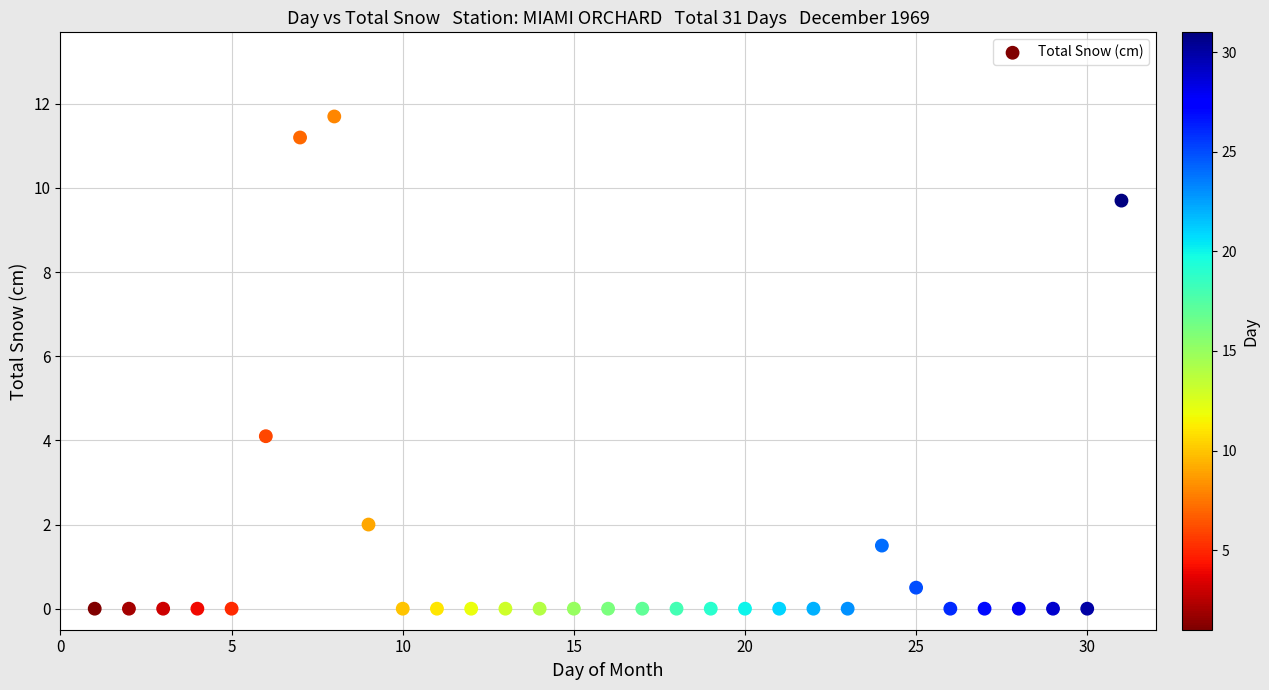

What Y value in the scatter plot is closest to 5?

4.1